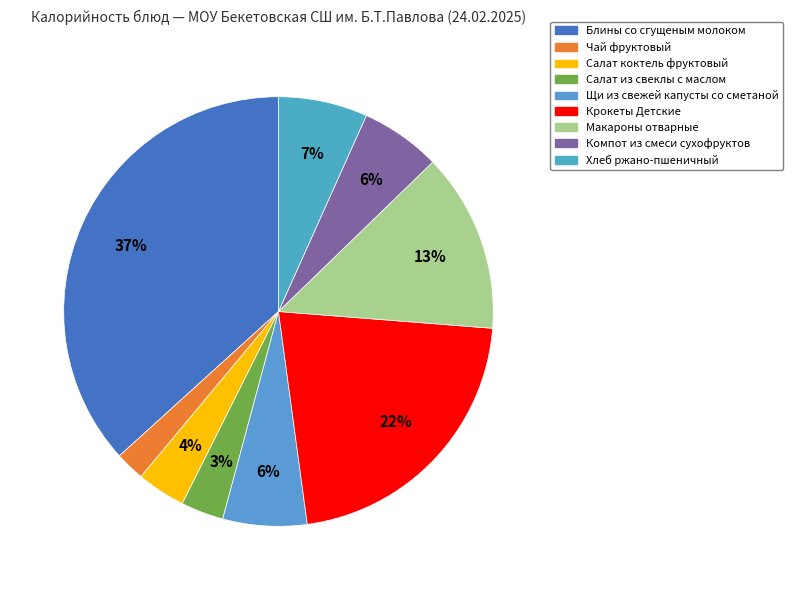

Which category has the smallest portion of the pie?

Чай фруктовый